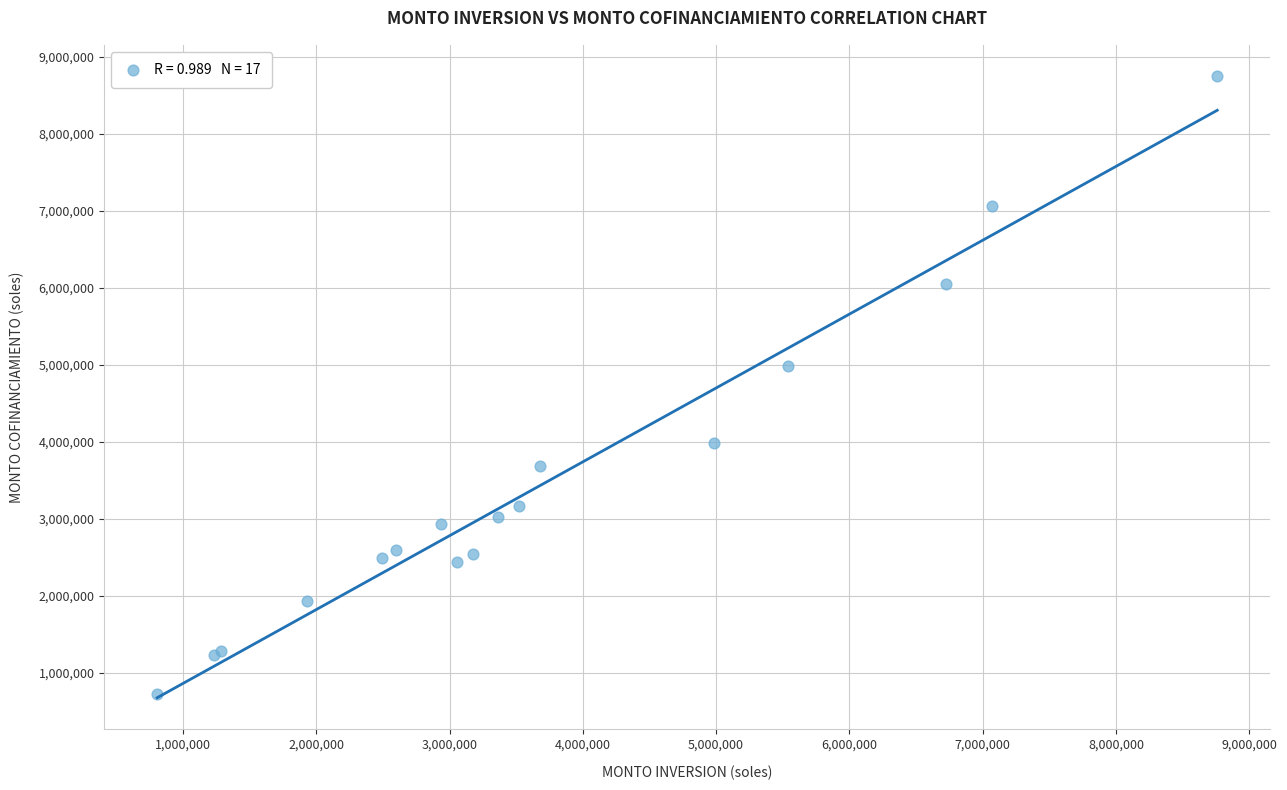

What Y value in the scatter plot is closest to 4738607?

4982815.0